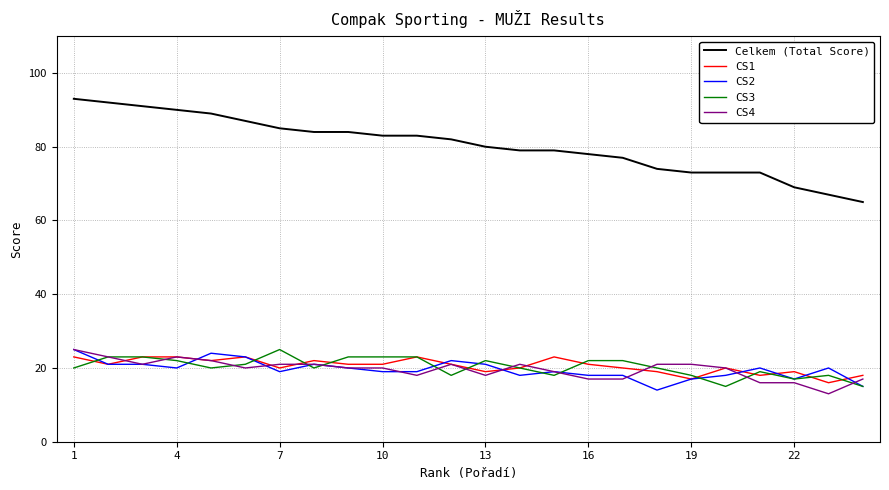

What is the difference between the second highest and minimum values in the Celkem (Total Score) series?

27